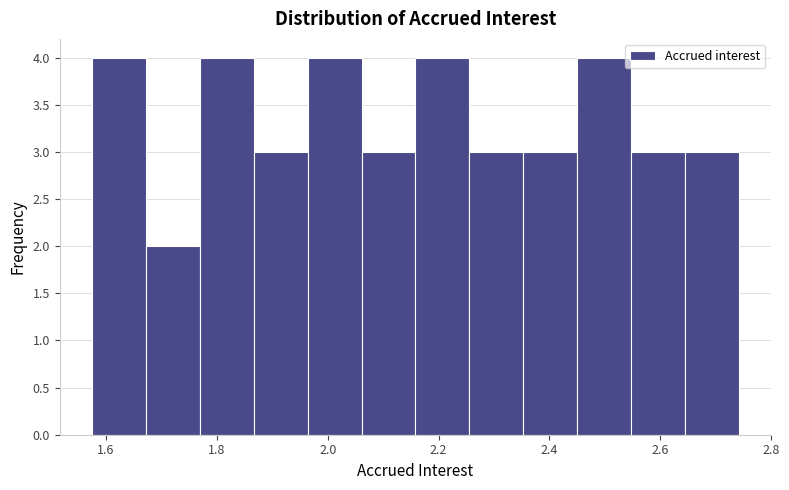

Reading left to right, list every bar in this chart as the range it spans on the x-axis followed by its height. Neither the bar edges nor the heights are printed on the chart, so give them approximately, as read against the axes.

1.58 to 1.68: 4
1.68 to 1.76: 2
1.76 to 1.86: 4
1.86 to 1.96: 3
1.96 to 2.06: 4
2.06 to 2.16: 3
2.16 to 2.26: 4
2.26 to 2.36: 3
2.36 to 2.46: 3
2.46 to 2.54: 4
2.54 to 2.64: 3
2.64 to 2.74: 3